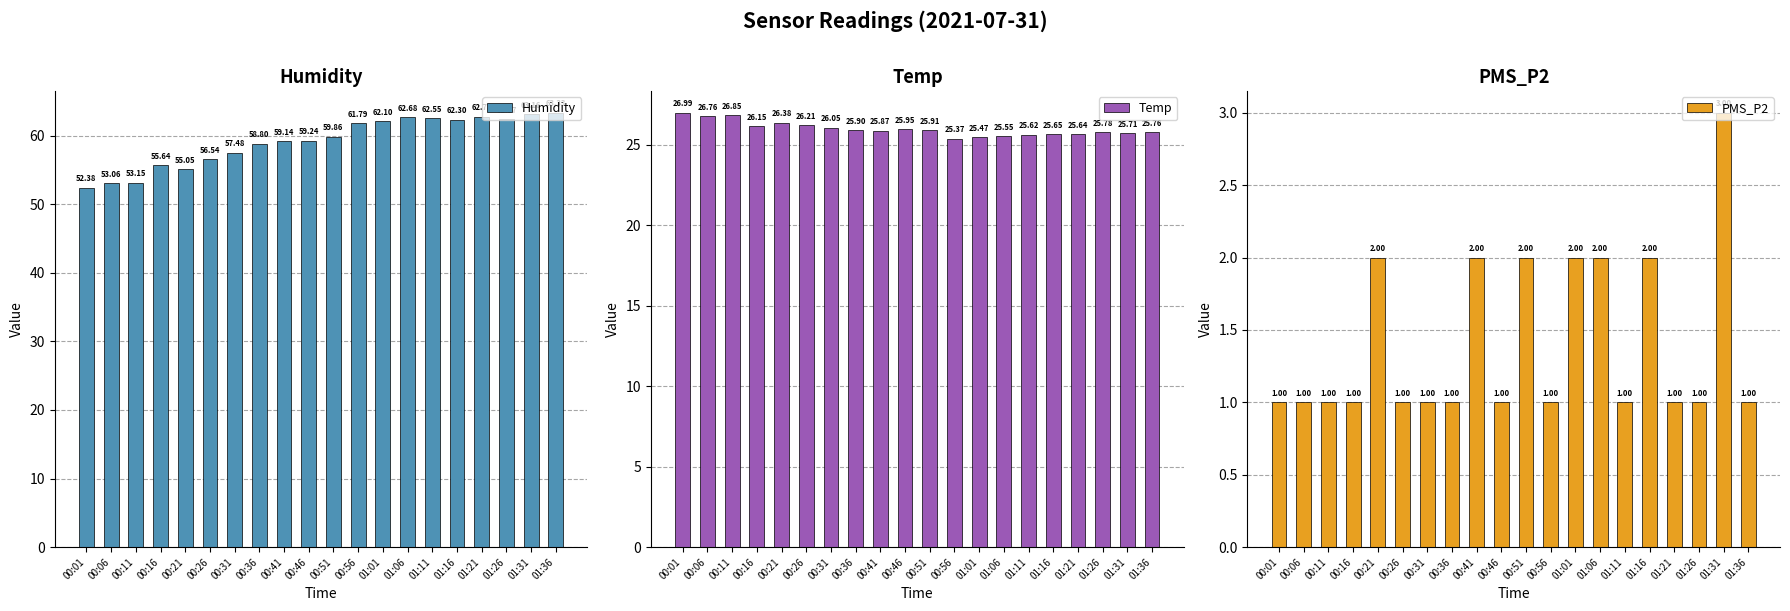

What is the average value of the Temp series?

26.0